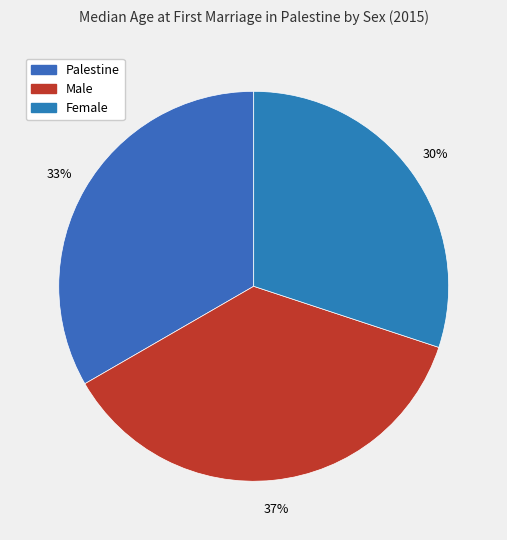

Count the number of slices in the pie.

3